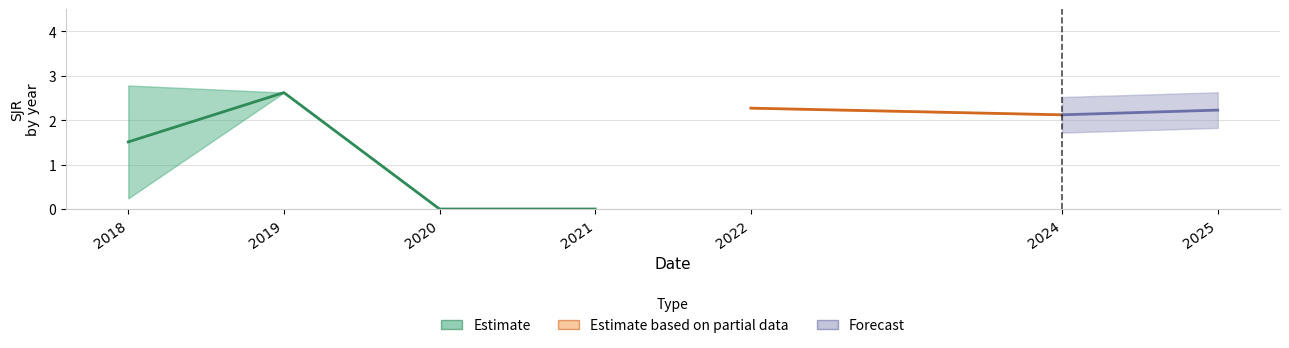

Does the chart have visible grid lines?

Yes